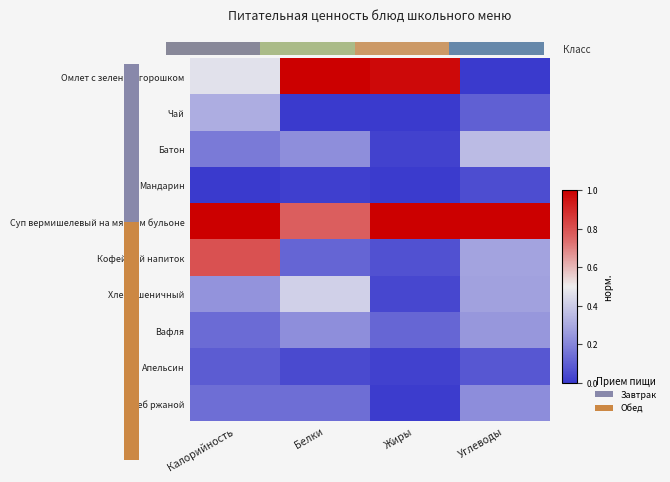

At Жиры, list the series in order from largest to smallest.

Суп вермишелевый на мясном бульоне, Омлет с зеленым горошком, Вафля, Кофейный напиток, Хлеб пшеничный, Батон, Апельсин, Хлеб ржаной, Мандарин, Чай